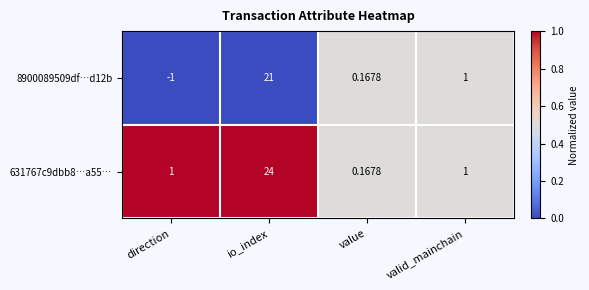

At which category is the sum across all series the highest?

io_index